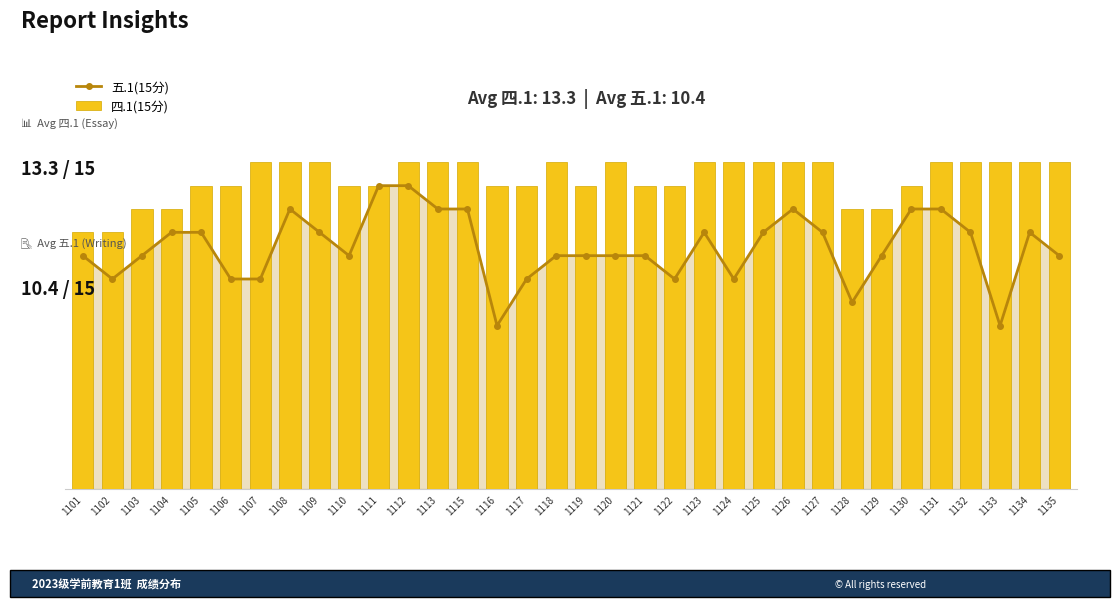

What value does the 五.1(15分) series have at 1115?

12